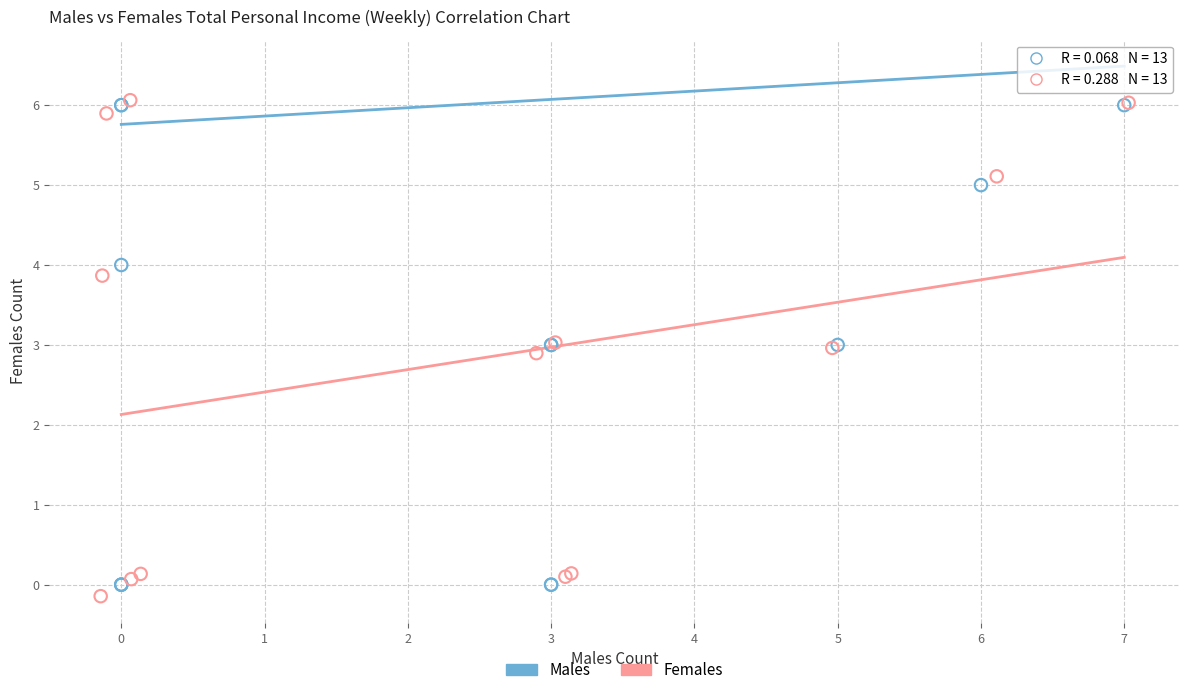

What are all the series names shown in the legend?

Males, Females